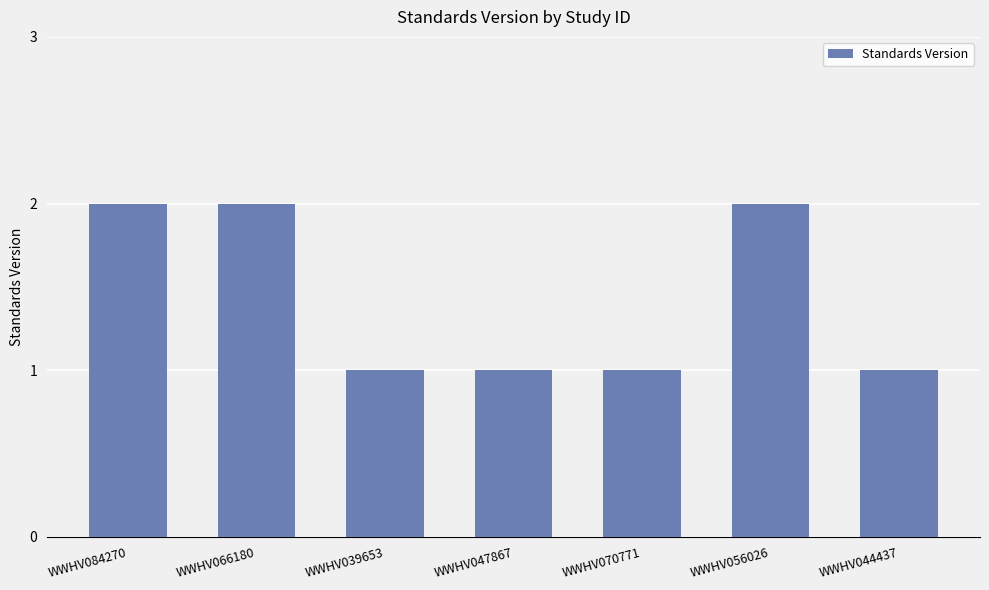

Read the value at WWHV047867.

1